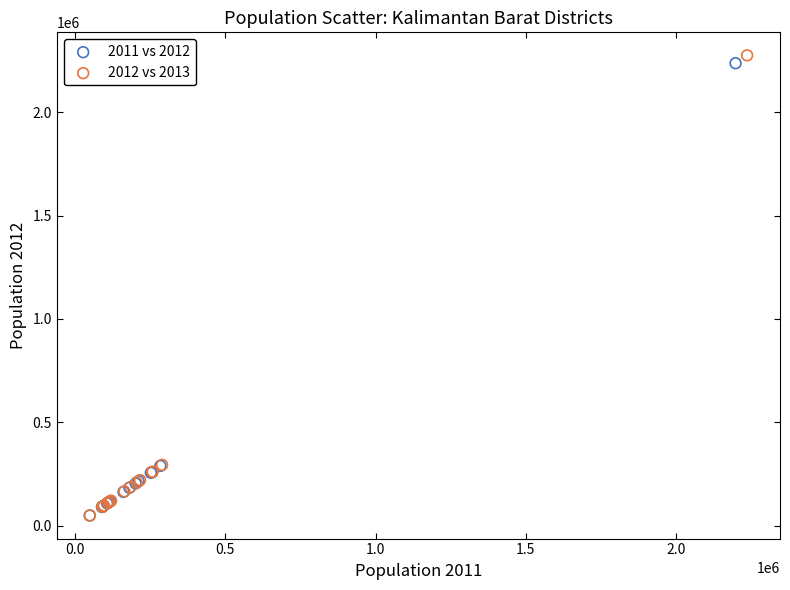

Which series has the widest spread of Y values?

2012 vs 2013